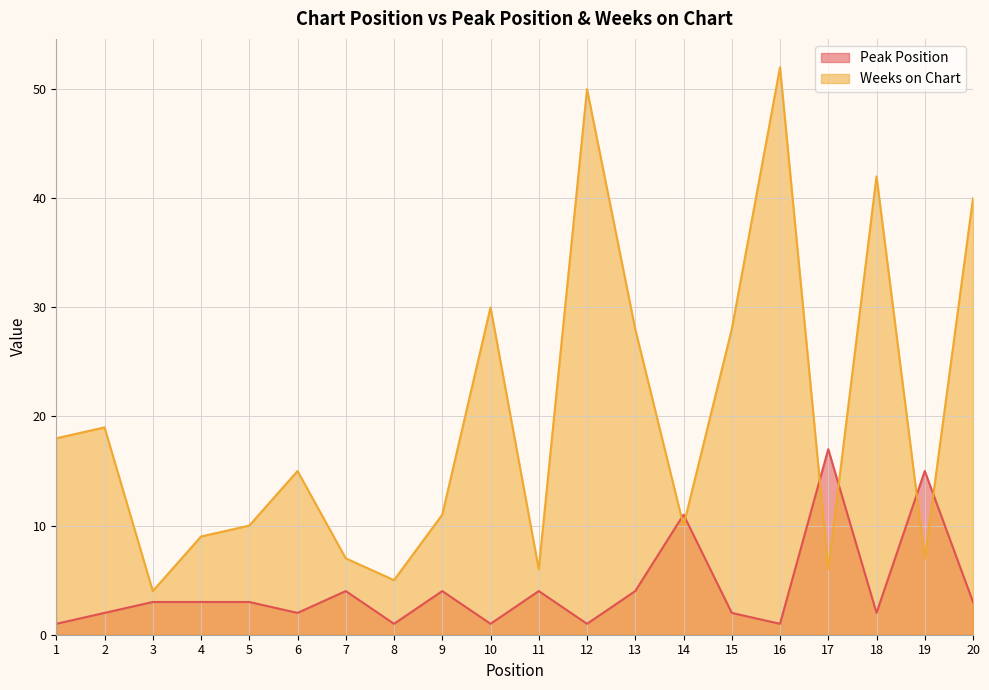

How many times do Weeks on Chart and Peak Position cross each other?

6